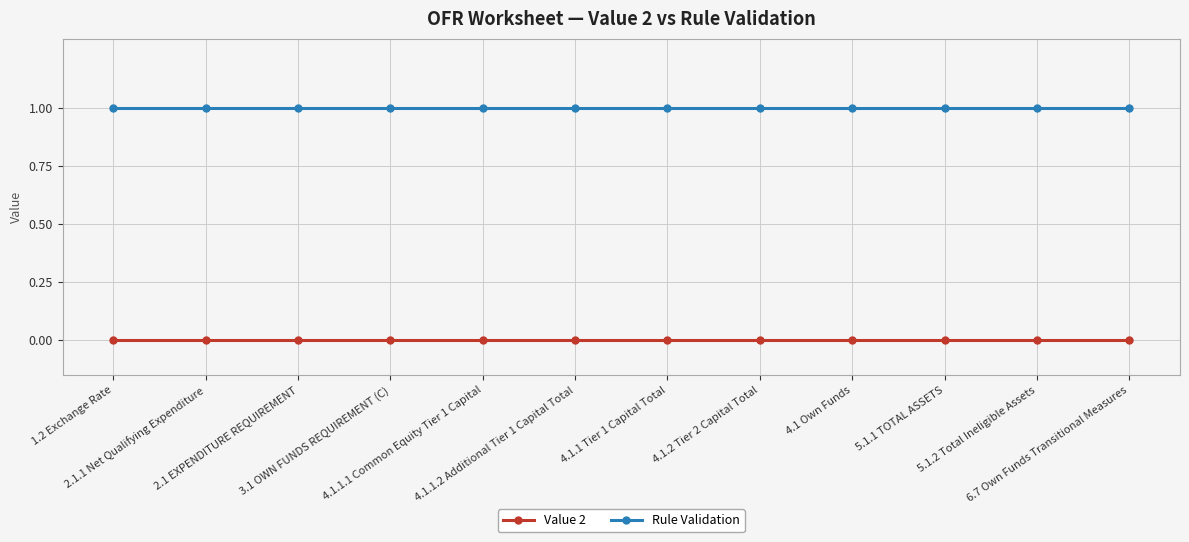

How many distinct data groups are displayed?

2